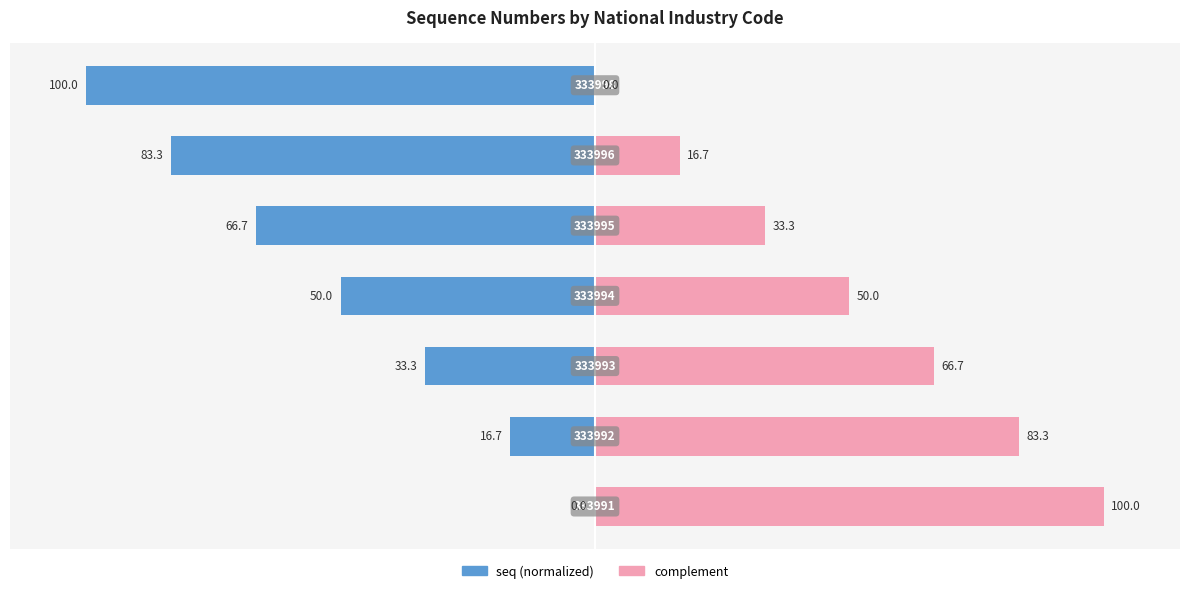

Which has a higher value, 1 or 2?

1